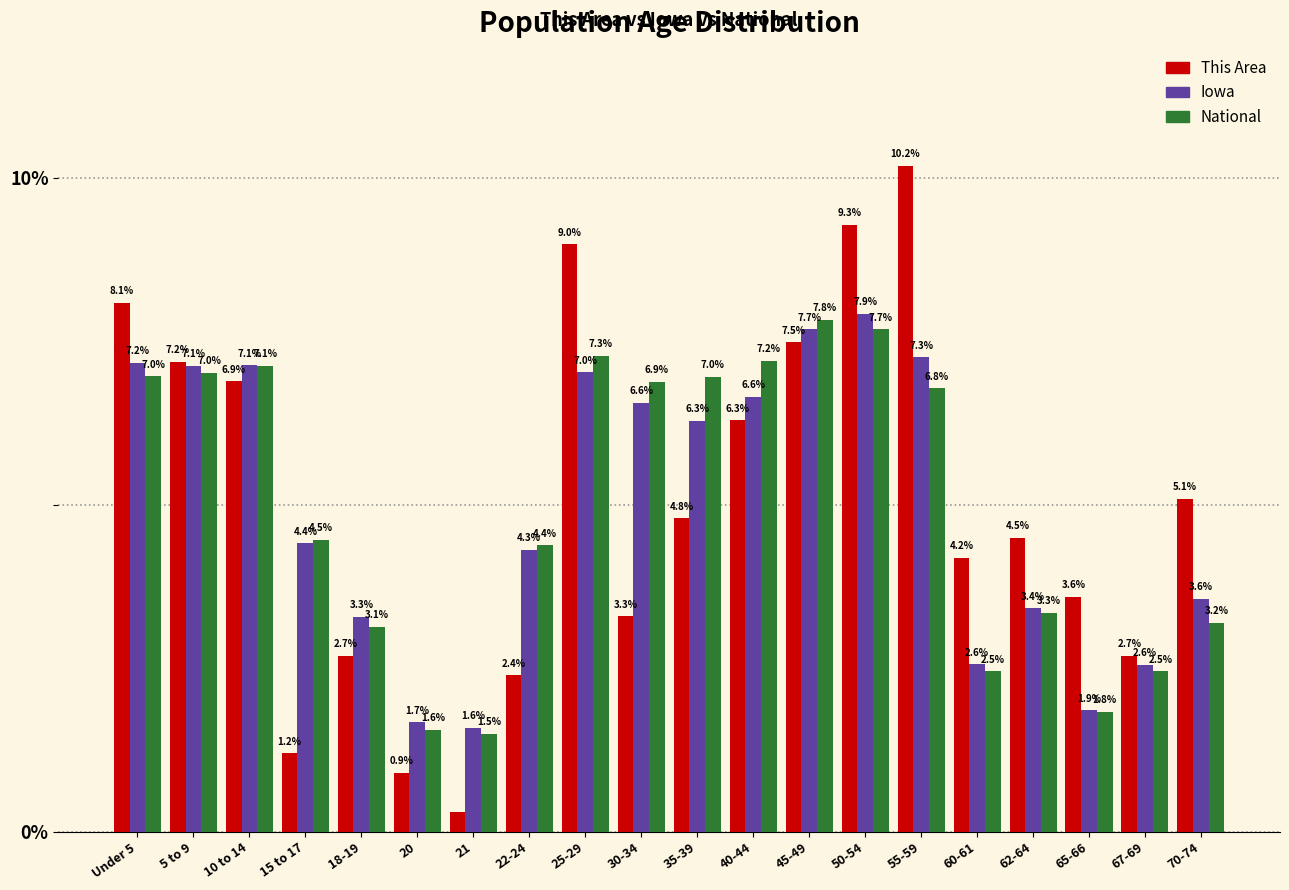

Reading right to left, what are all the values shown in this chart?

This Area: 5.1	2.7	3.6	4.5	4.2	10.2	9.3	7.5	6.3	4.8	3.3	9.0	2.4	0.3	0.9	2.7	1.2	6.9	7.2	8.1
Iowa: 3.6	2.6	1.9	3.4	2.6	7.3	7.9	7.7	6.6	6.3	6.6	7.0	4.3	1.6	1.7	3.3	4.4	7.1	7.1	7.2
National: 3.2	2.5	1.8	3.3	2.5	6.8	7.7	7.8	7.2	7.0	6.9	7.3	4.4	1.5	1.6	3.1	4.5	7.1	7.0	7.0